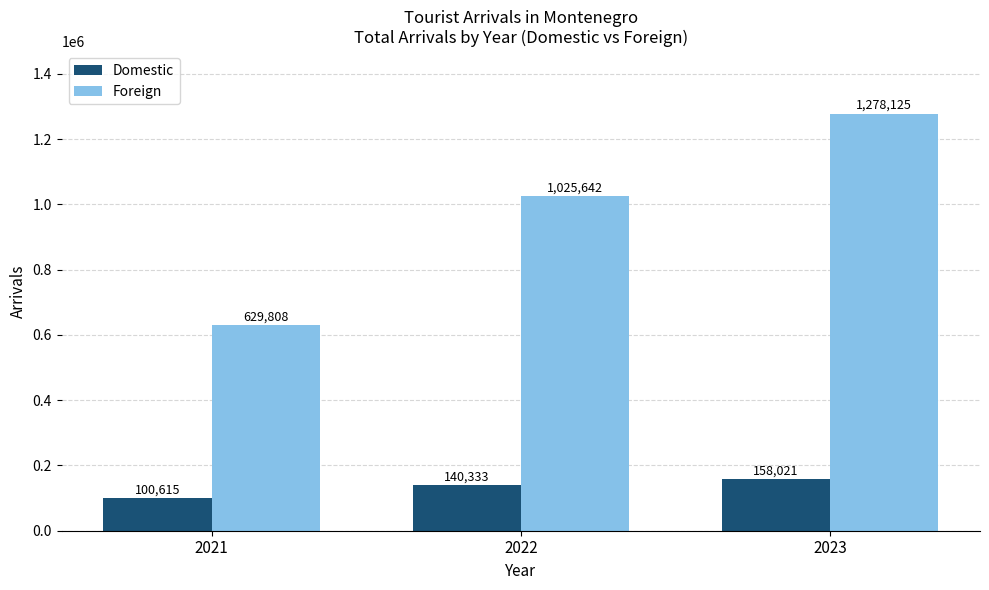

Does the chart contain any negative values?

No